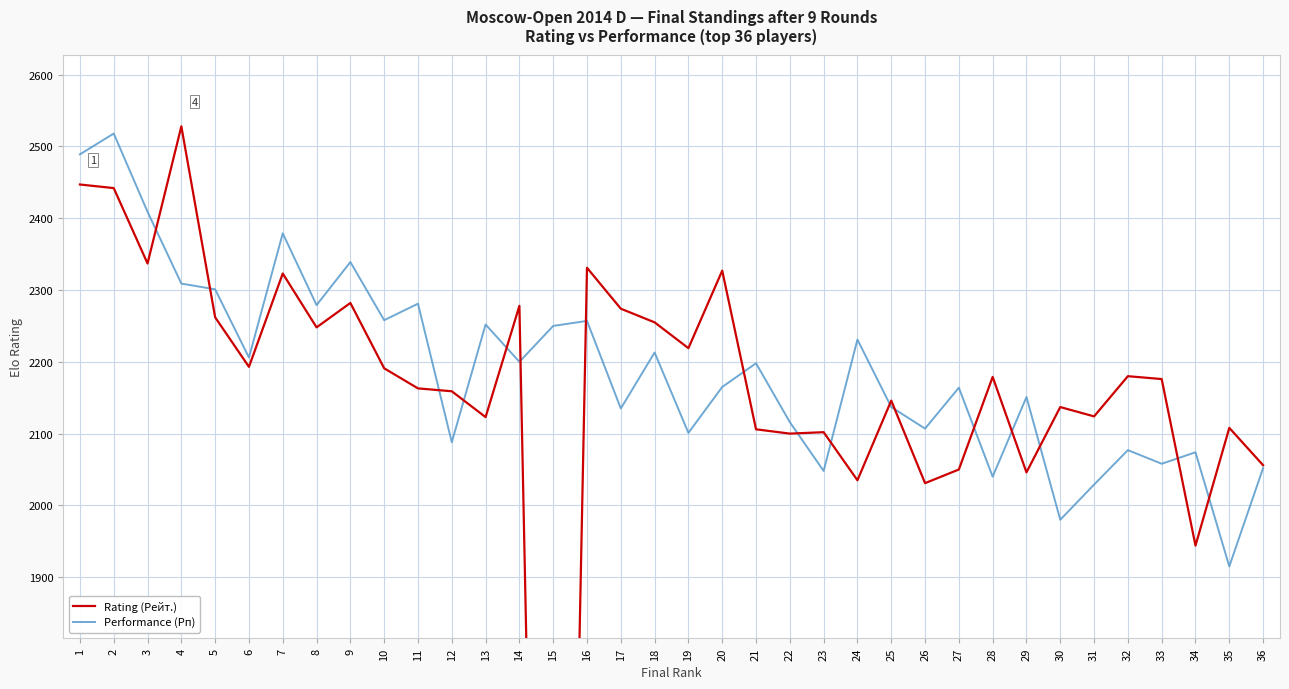

At which category is the sum across all series the highest?

2